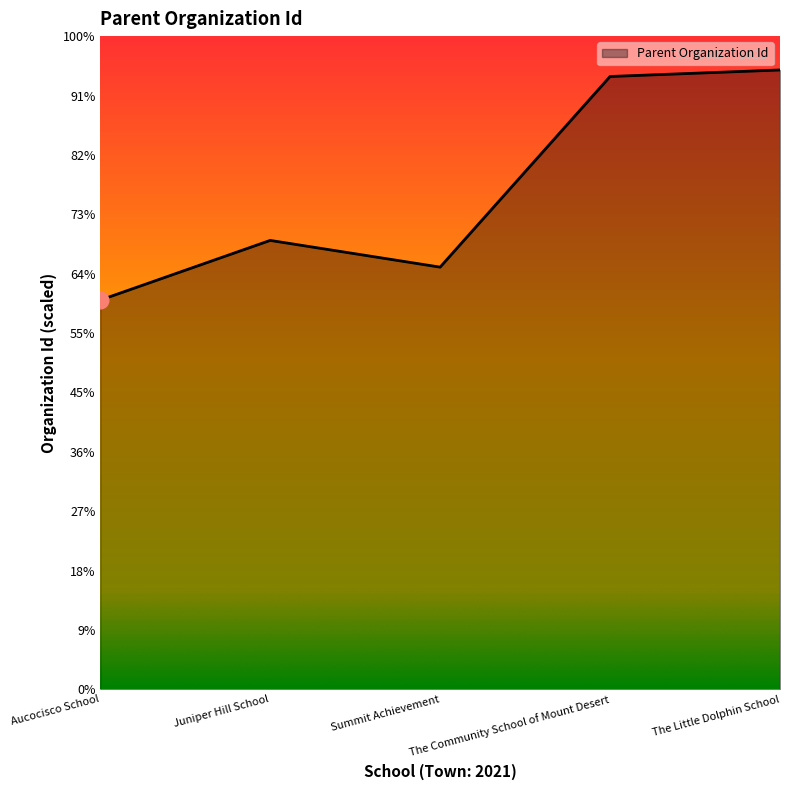

Rank the categories by value from highest to lowest.

The Little Dolphin School, The Community School of Mount Desert, Juniper Hill School, Summit Achievement, Aucocisco School